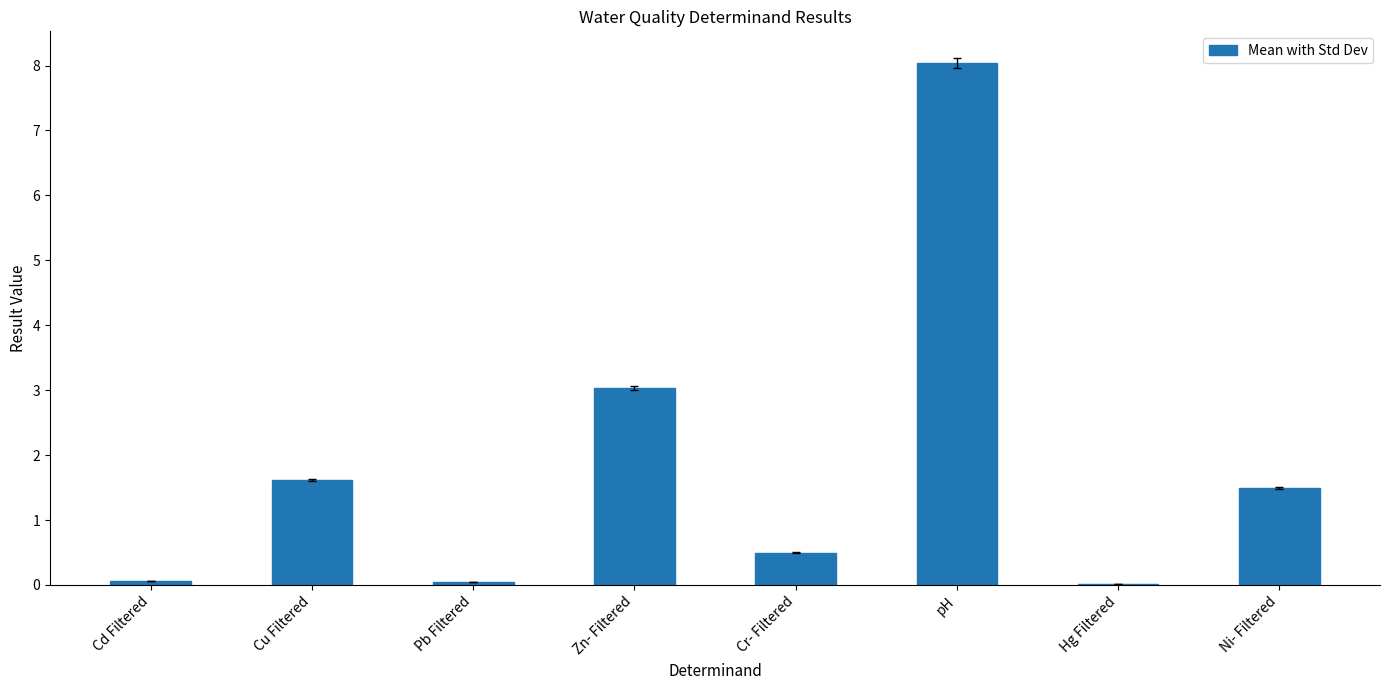

Approximately how many times larger is the value at Cu Filtered compared to Ni- Filtered?

1.1